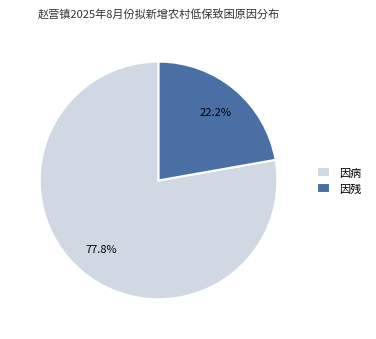

Is there any slice that represents more than half of the pie?

Yes